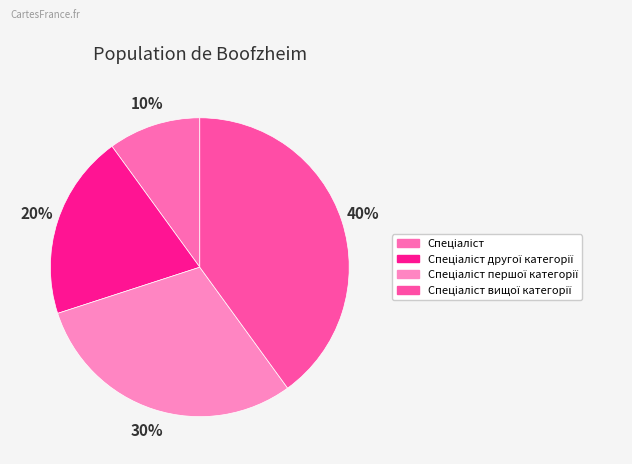

How many segments does this pie chart have?

4